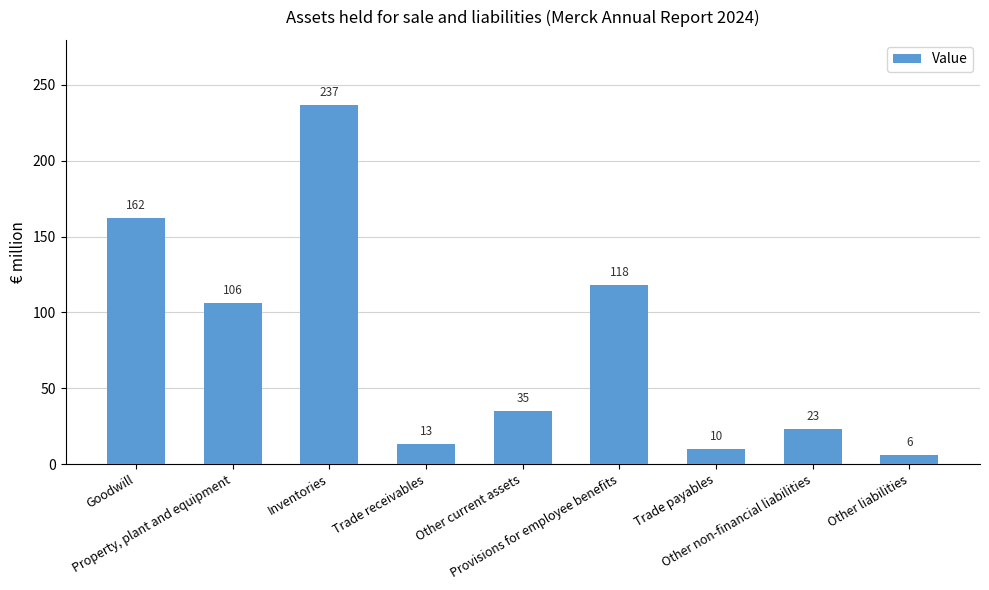

What is the label of the 2nd bar from the left?

Property, plant and equipment